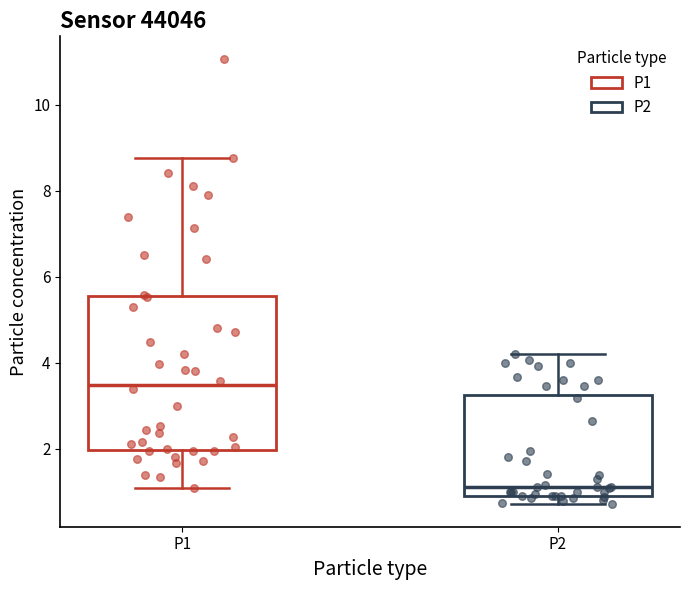

Reading left to right, read every box against the y-axis: the position of its median line, the range the box covers, and the ends of its whiskers. The values are not printed on the chart, so give them approximately, as read against the axis.

P1: median 3.4, box 2.0 to 5.6, whiskers 1.0 to 8.8
P2: median 1.2, box 1.0 to 3.2, whiskers 0.8 to 4.2